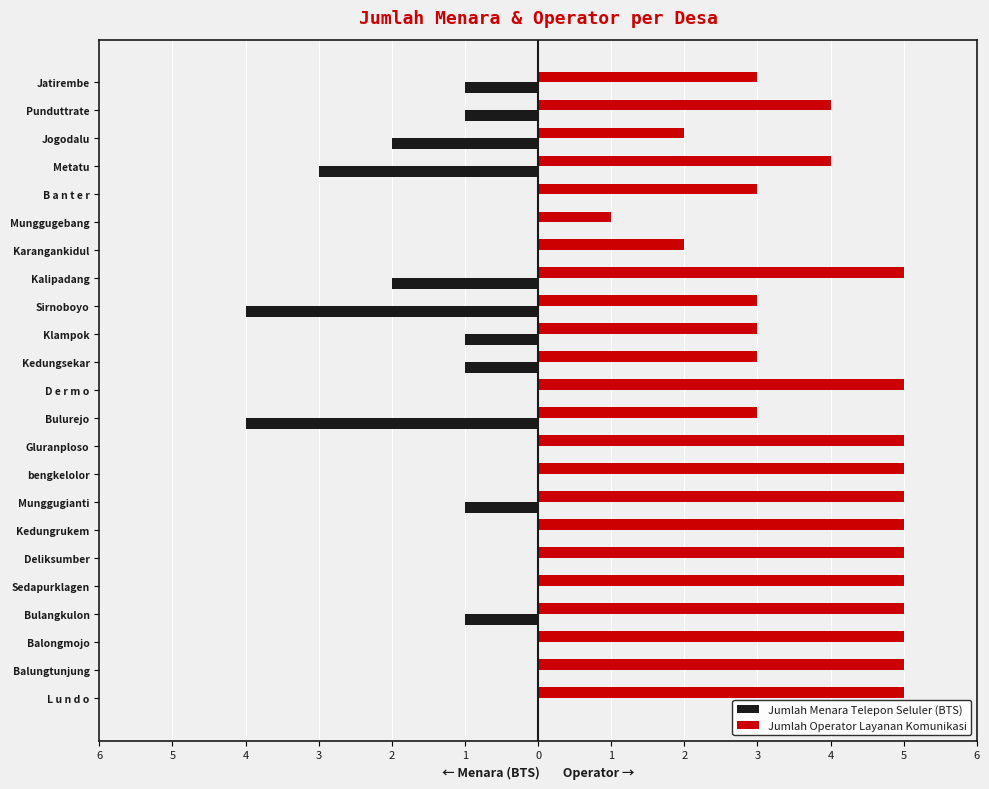

What are all the series names shown in the legend?

Jumlah Menara Telepon Seluler (BTS), Jumlah Operator Layanan Komunikasi